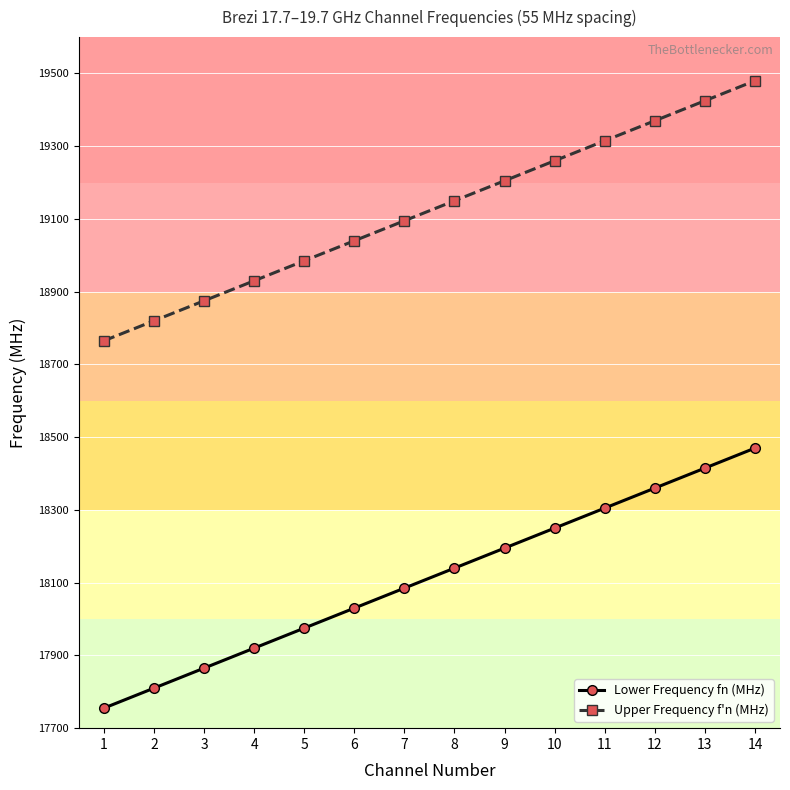

Is this an area chart (filled region under the line)?

No